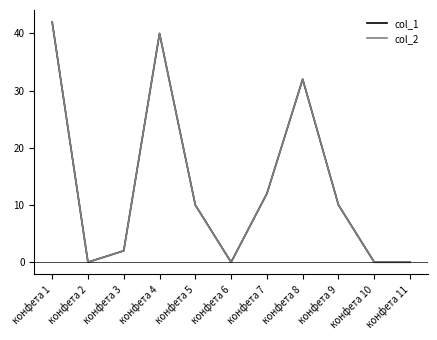

Is this an area chart (filled region under the line)?

No